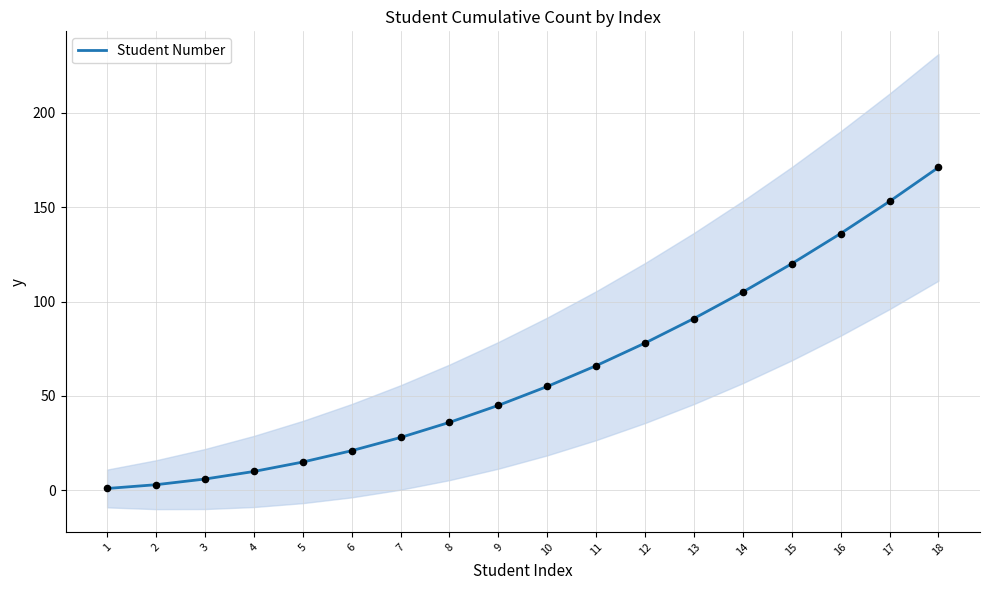

What is the ratio of the value at 5 to the value at 9?

0.3